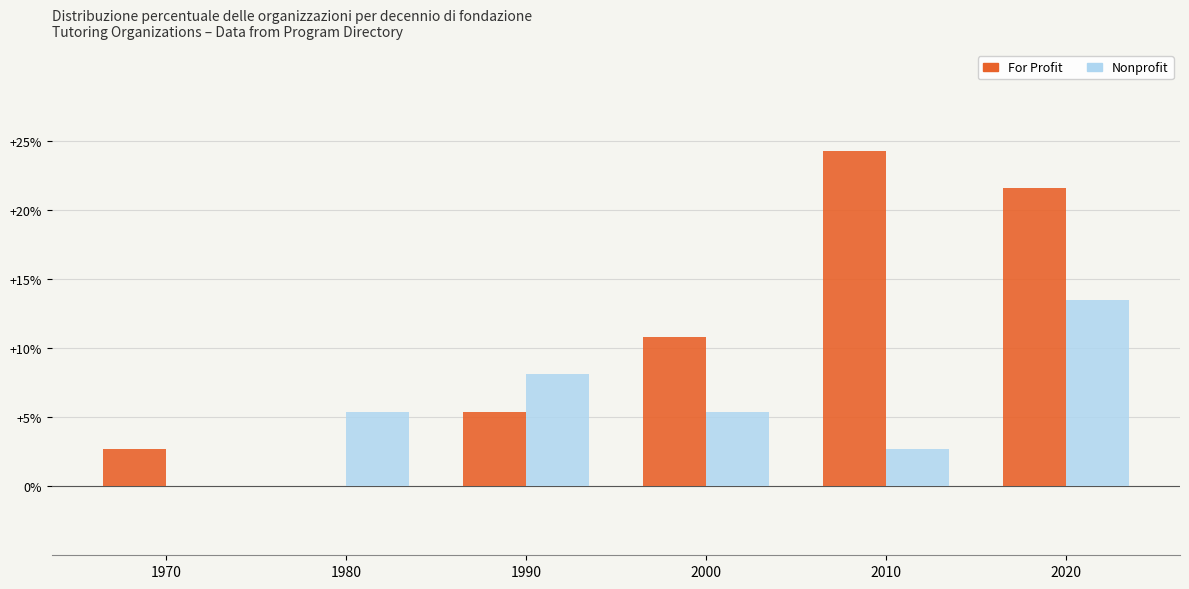

What is the total value across all series at 2020?

35.1